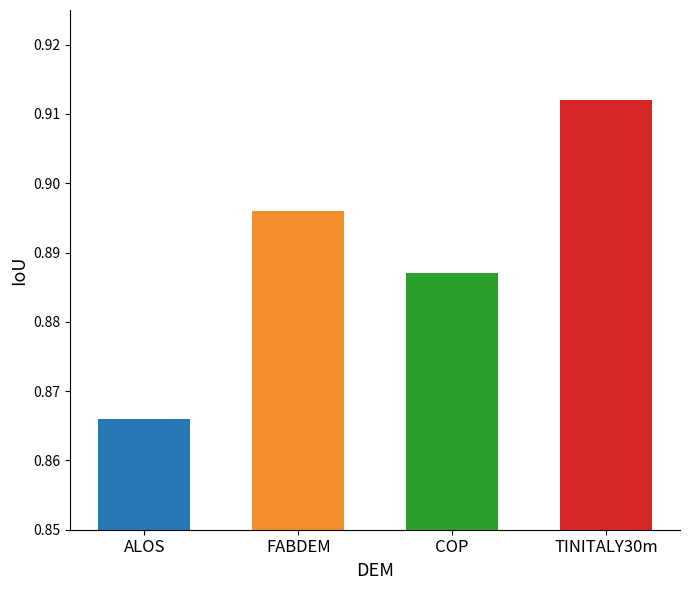

Which label corresponds to the largest value in the chart?

TINITALY30m